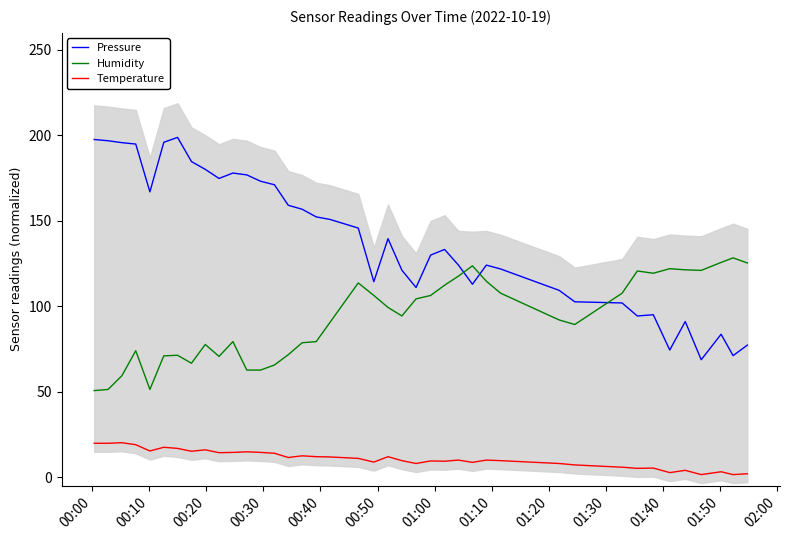

True or false: Temperature and Humidity cross at least once.

False